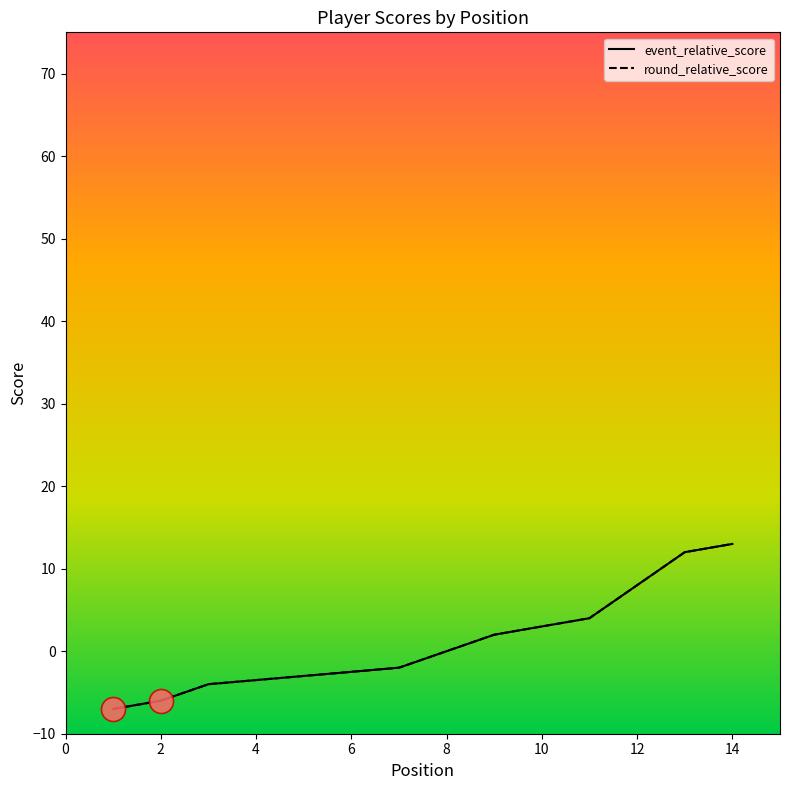

At how many categories does at least one series exceed 12?

1